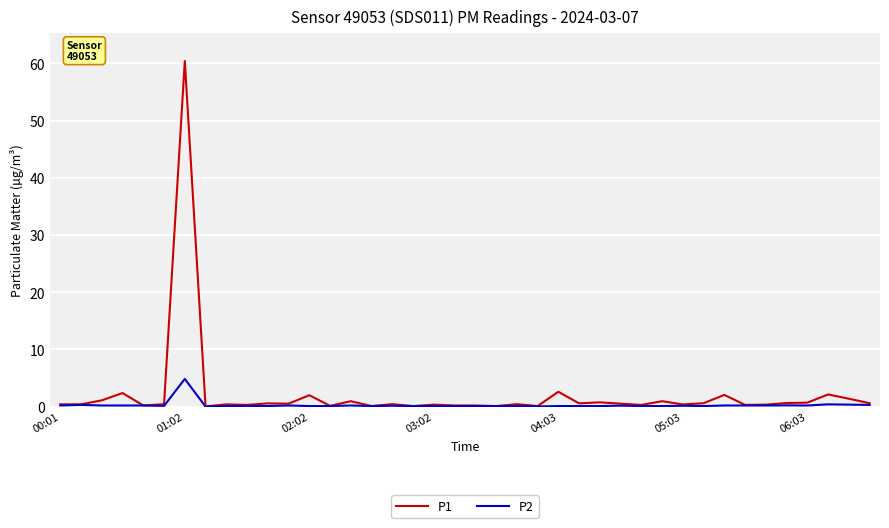

Which series has the widest spread of values?

P1